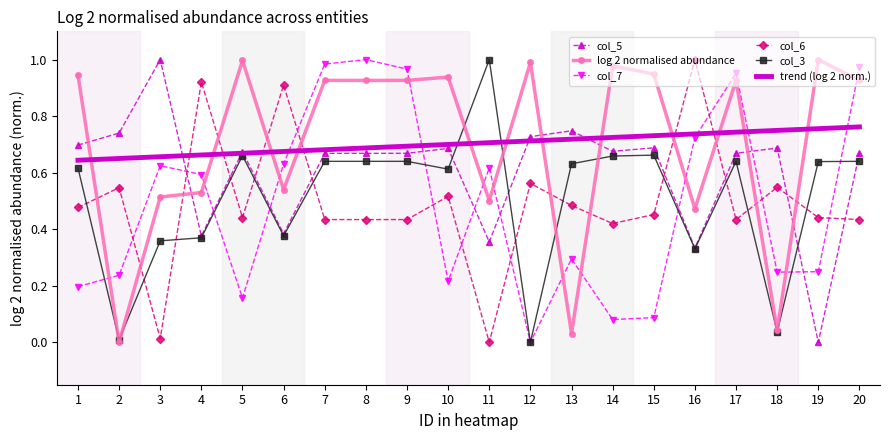

Rank the series at 7 from lowest to highest value.

col_6, col_3, col_5, trend (log 2 norm.), log 2 normalised abundance, col_7